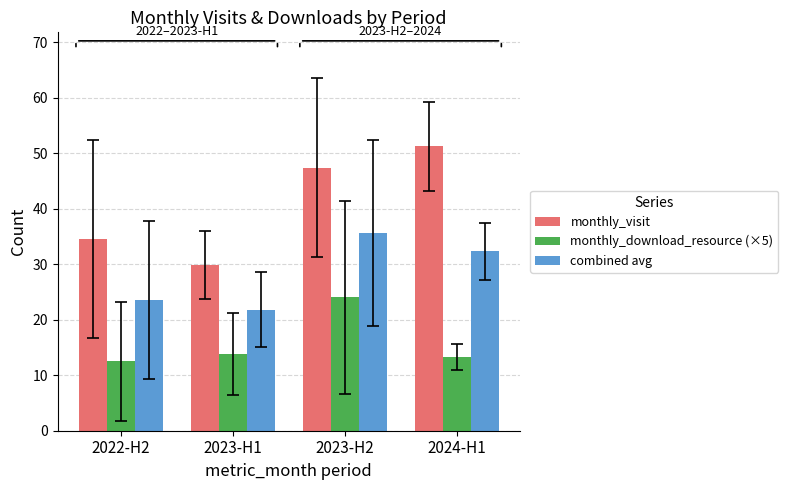

Which series changed the most between 2023-H1 and 2023-H2?

monthly_visit